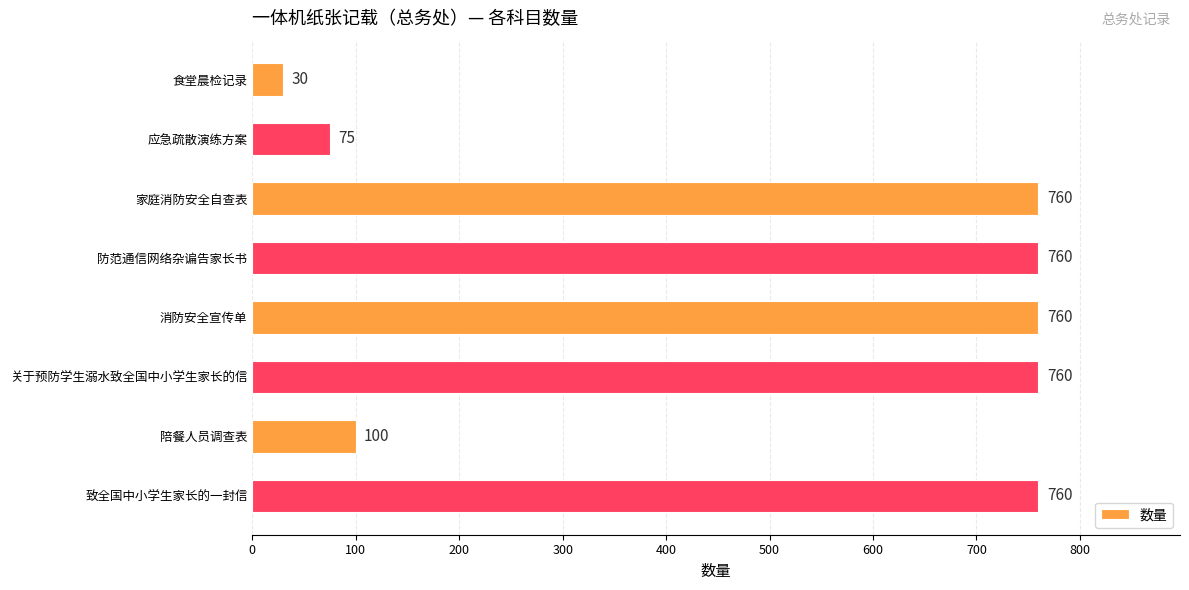

Where is the data nearest to the value 395?

陪餐人员调查表